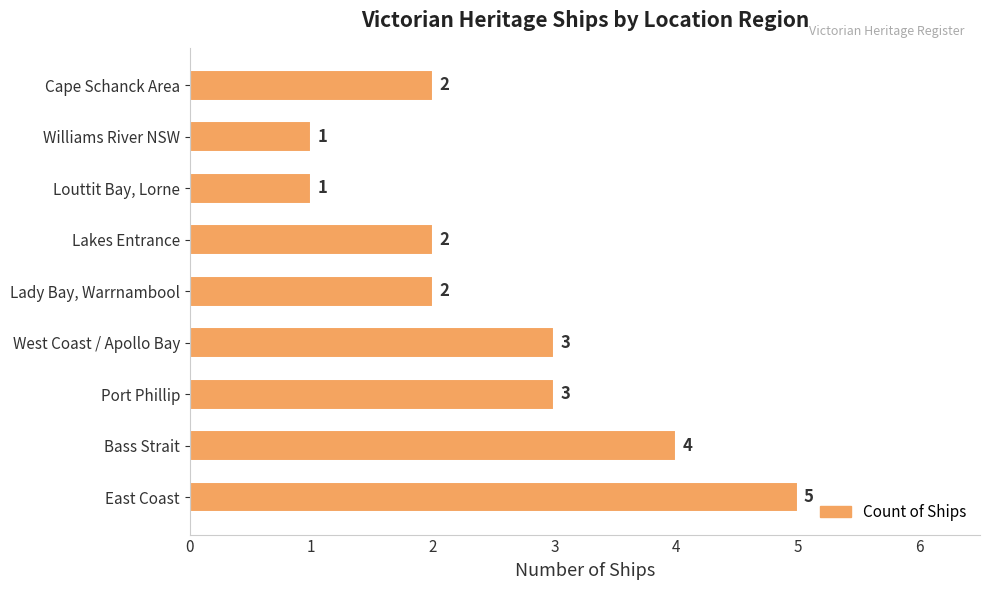

What is the ratio of the value at West Coast / Apollo Bay to the value at Louttit Bay, Lorne?

3.0